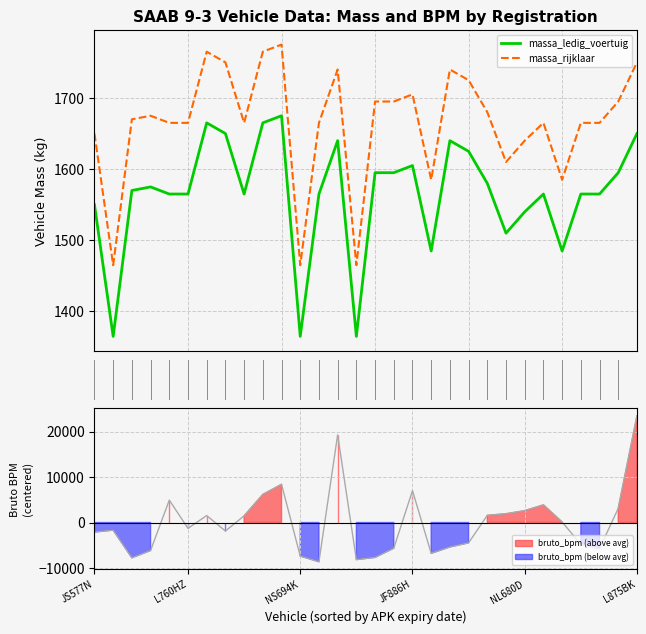

What is the minimum value for massa_rijklaar?

1465